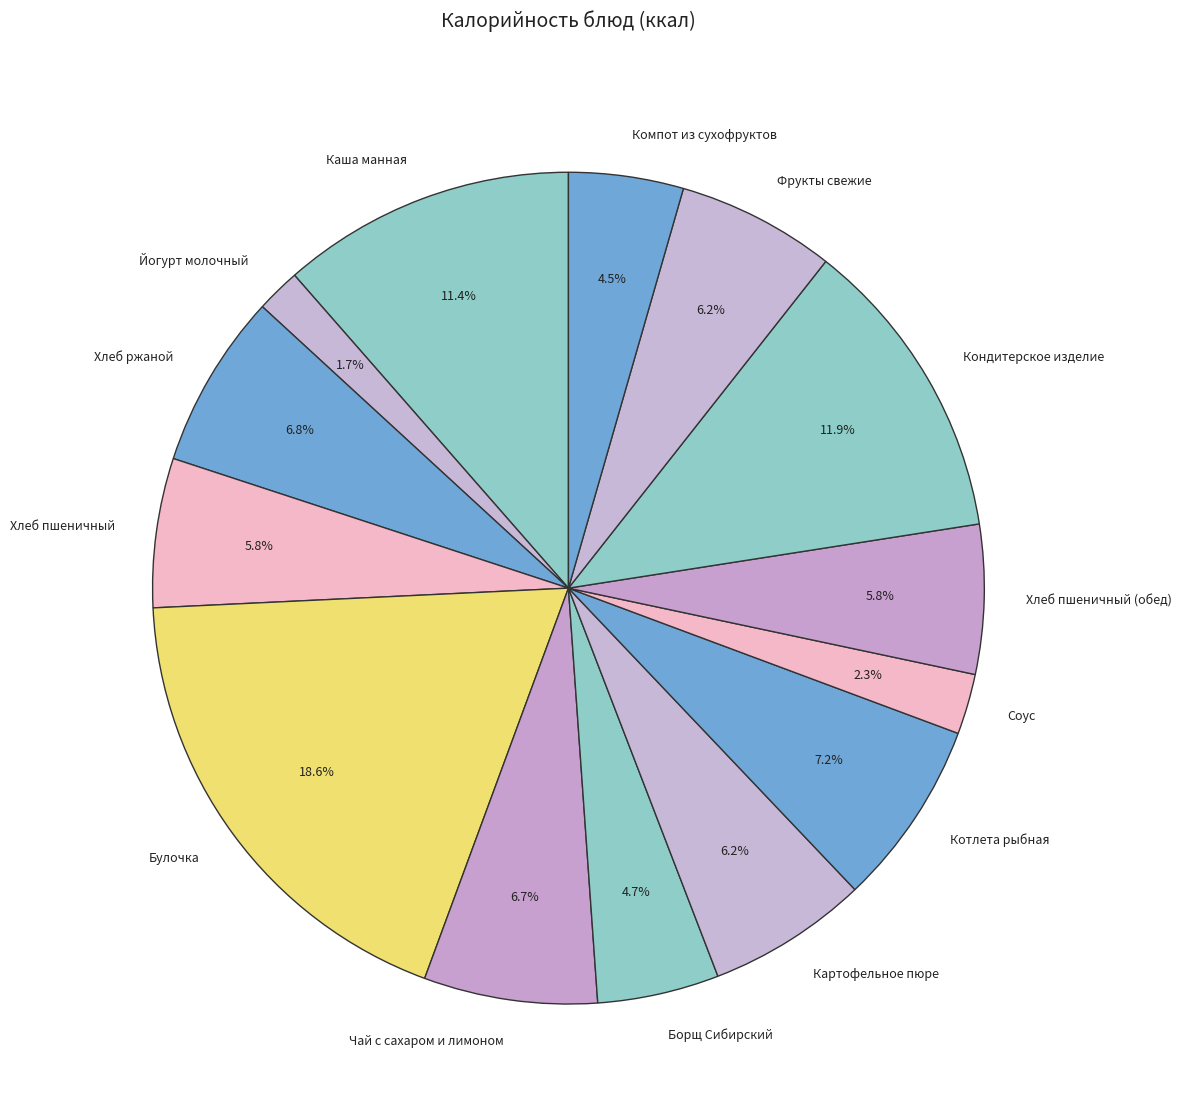

What is the largest slice in the pie chart?

Булочка